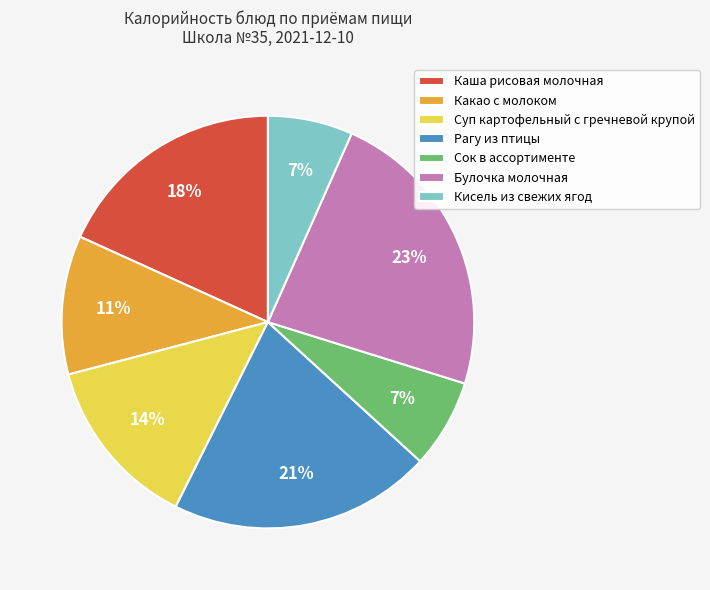

Which category has the biggest portion of the pie?

Булочка молочная